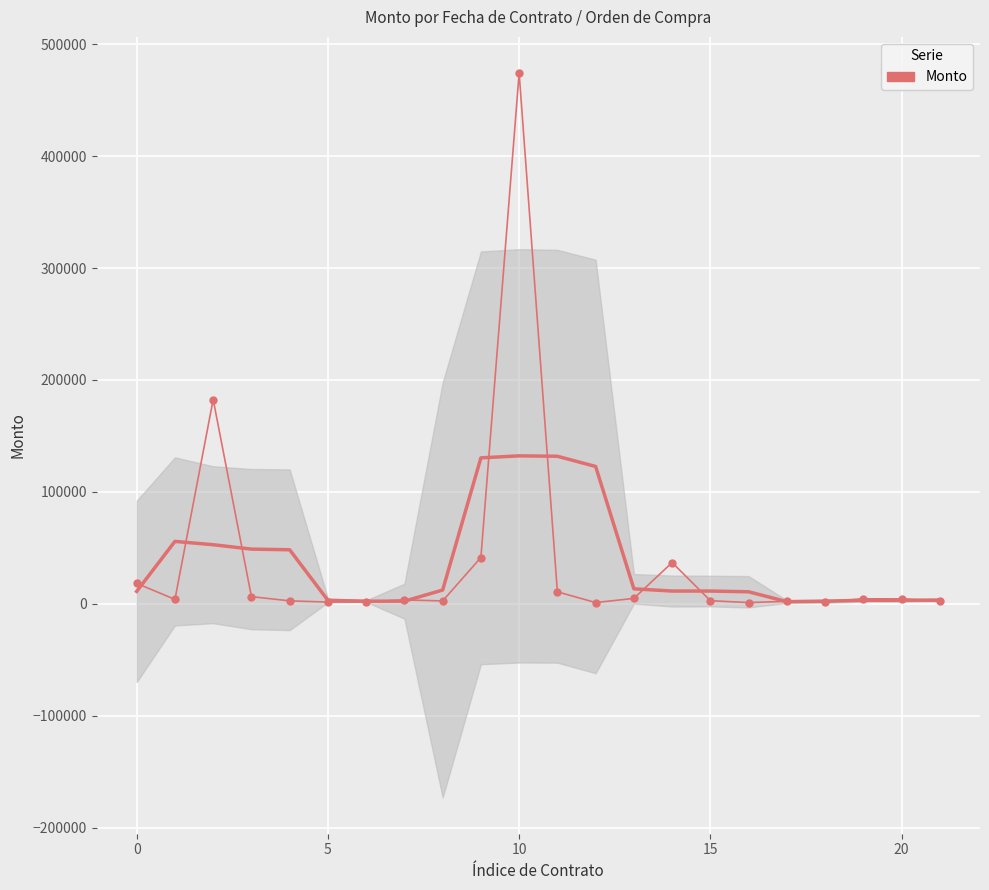

How many points are higher than both their immediate neighbors (excluding endpoints)?

6